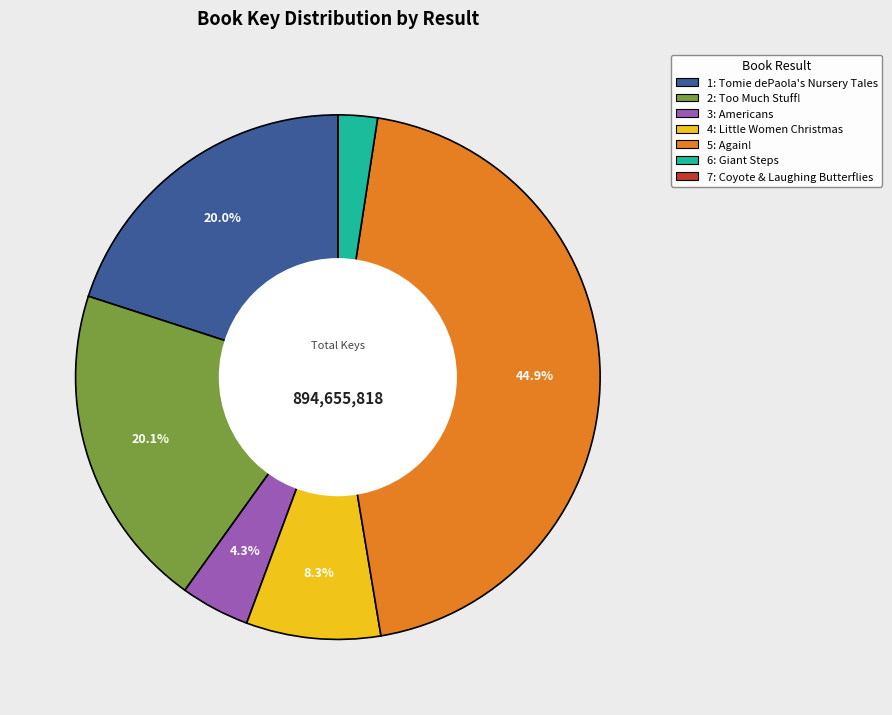

What is the largest slice in the pie chart?

5: Again!